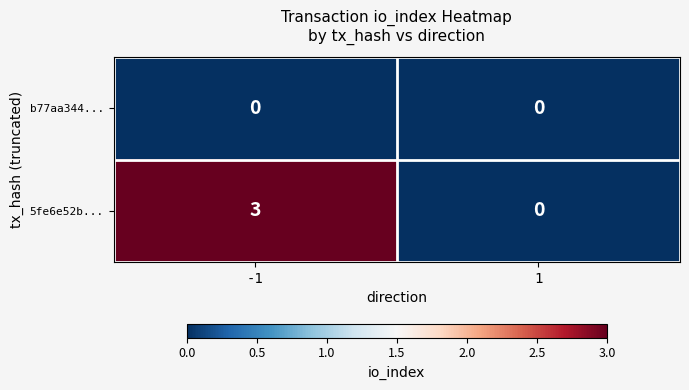

Reading right to left, what are all the values shown in this chart?

b77aa344...: 1=0	-1=0
5fe6e52b...: 1=0	-1=3